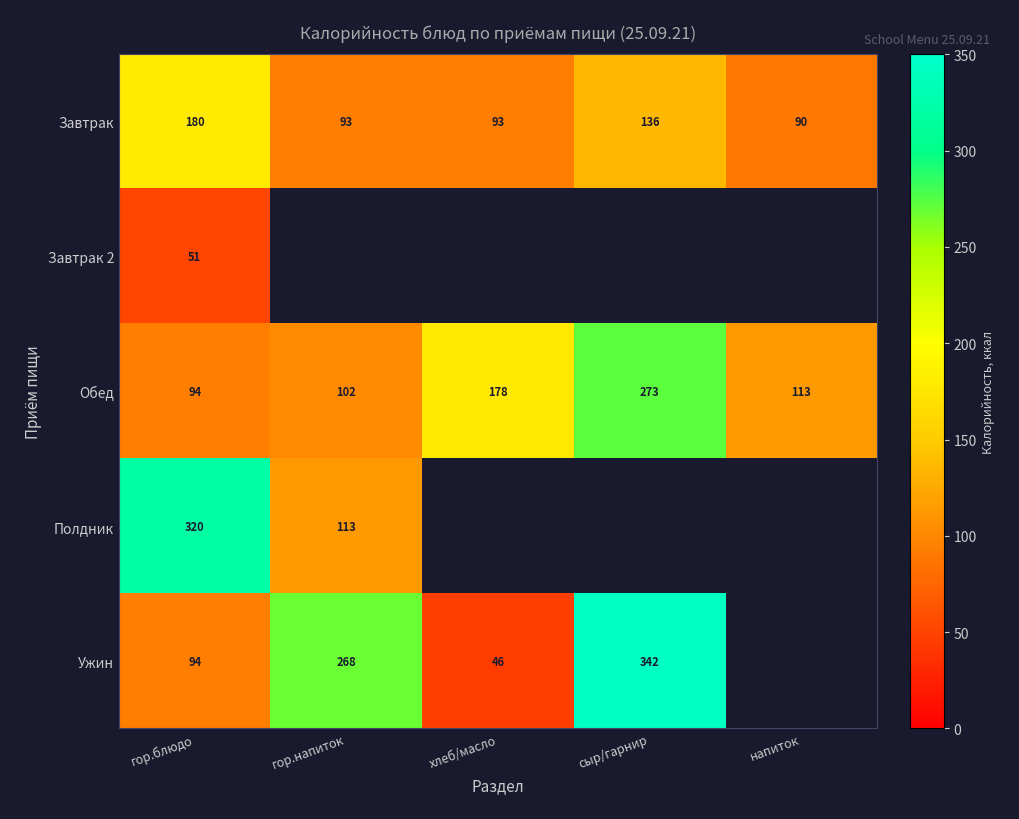

Which label corresponds to the largest value in the chart?

сыр/гарнир